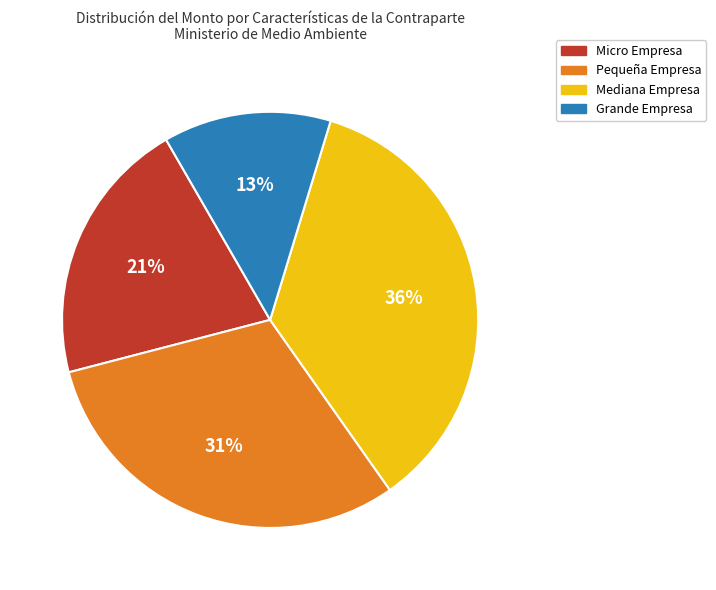

Do Grande Empresa and Pequeña Empresa together represent more than half of the pie?

No